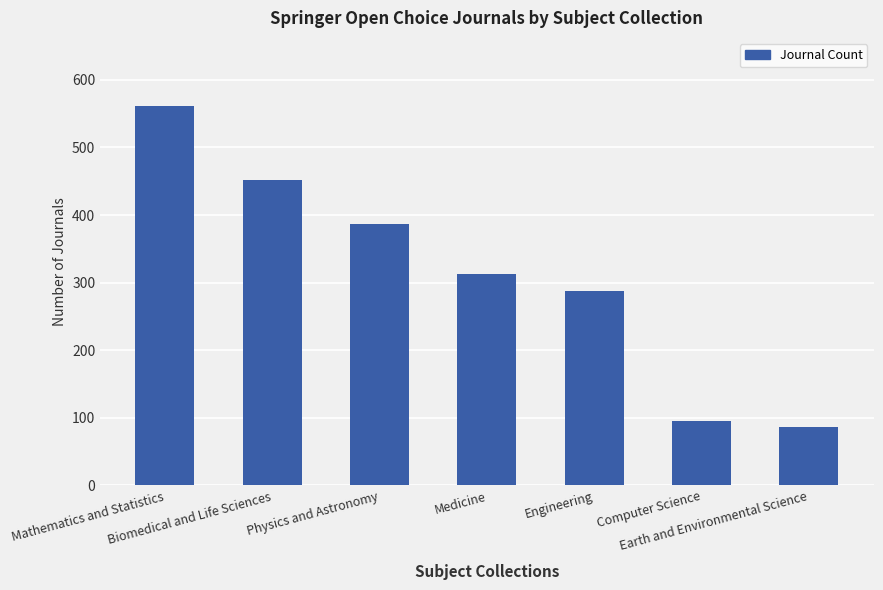

What is the maximum value shown in the chart?

561